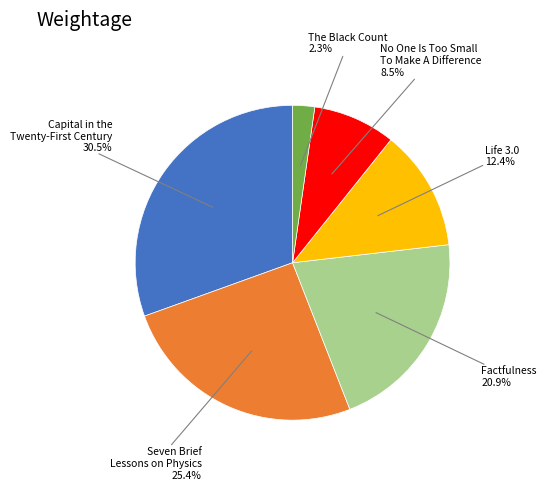

Combined, what portion of the pie is The Black Count and Factfulness?

23.2%